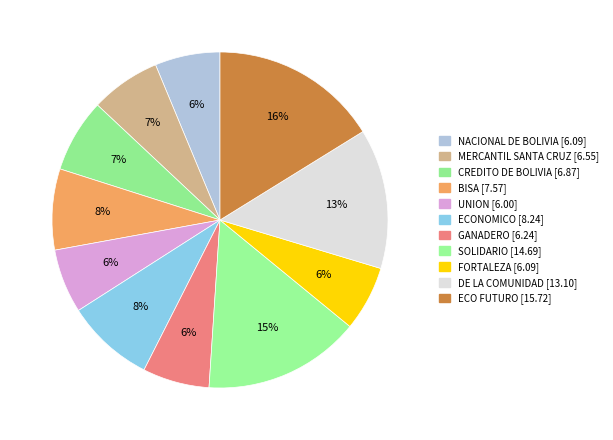

Does CREDITO DE BOLIVIA represent more than half of the total?

No